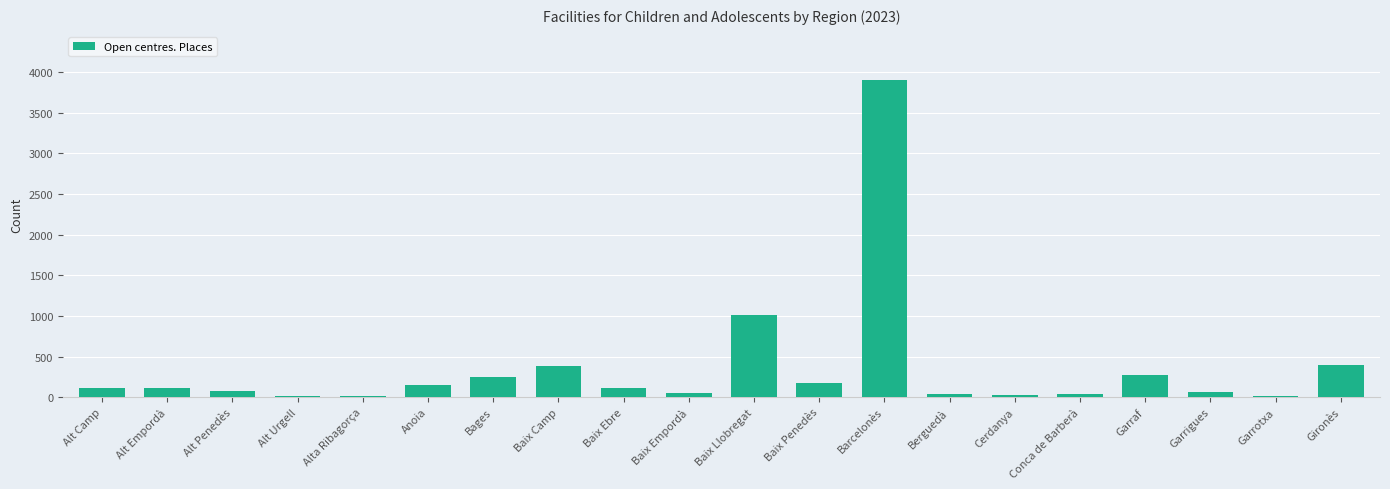

What is the change in value from Baix Camp to Garrotxa?

-367